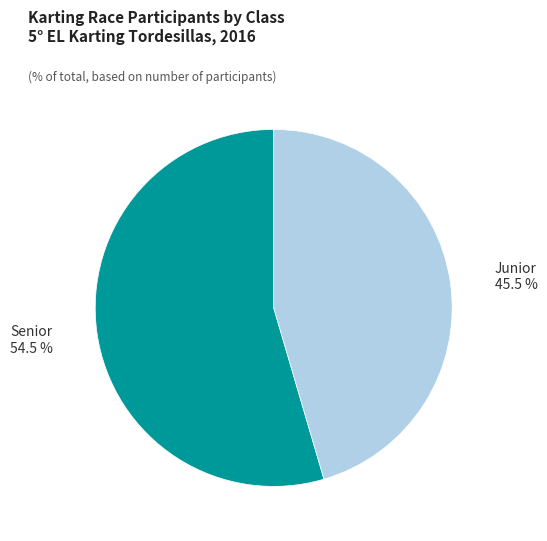

Is there a majority slice in this chart?

Yes